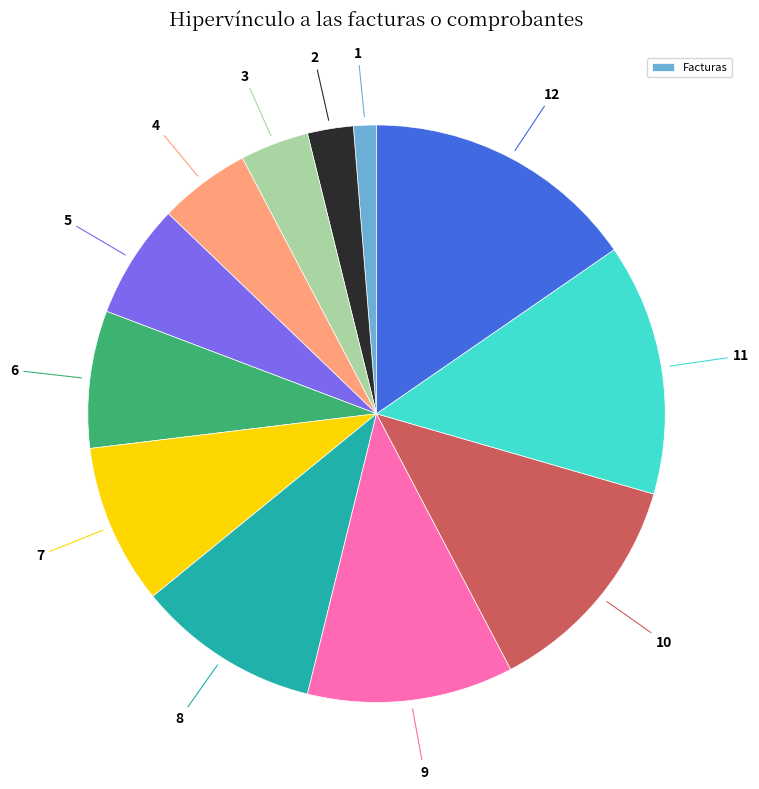

Count the number of slices in the pie.

12